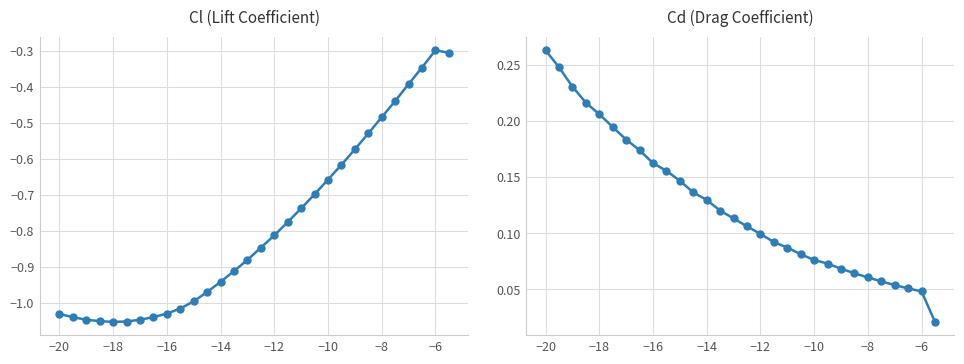

What are all the series names shown in the legend?

Cl, Cd